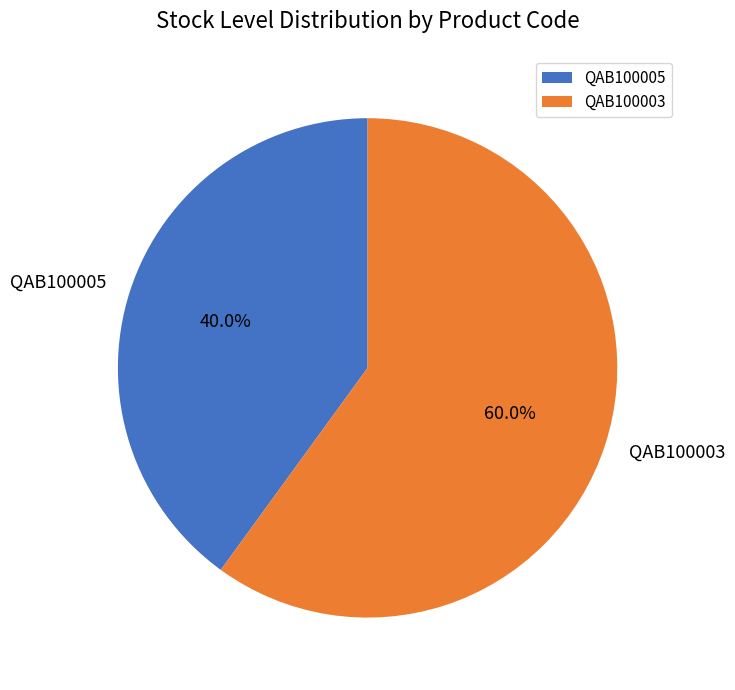

To the nearest percent, what is the combined percentage of QAB100003 and QAB100005?

100%